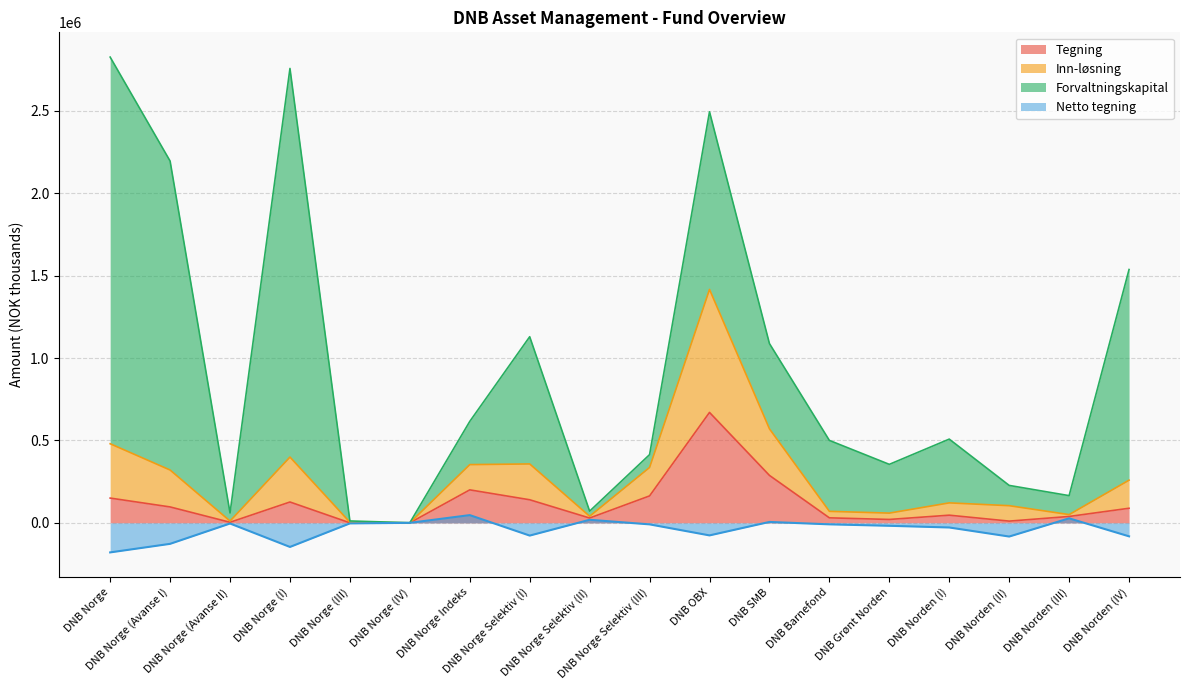

Where is Tegning nearest to the value 335312?

DNB SMB